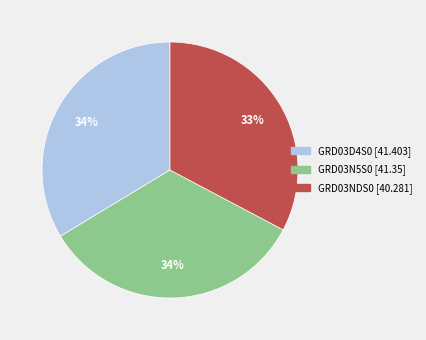

To the nearest percent, what percentage of the pie is GRD03D4S0?

34%